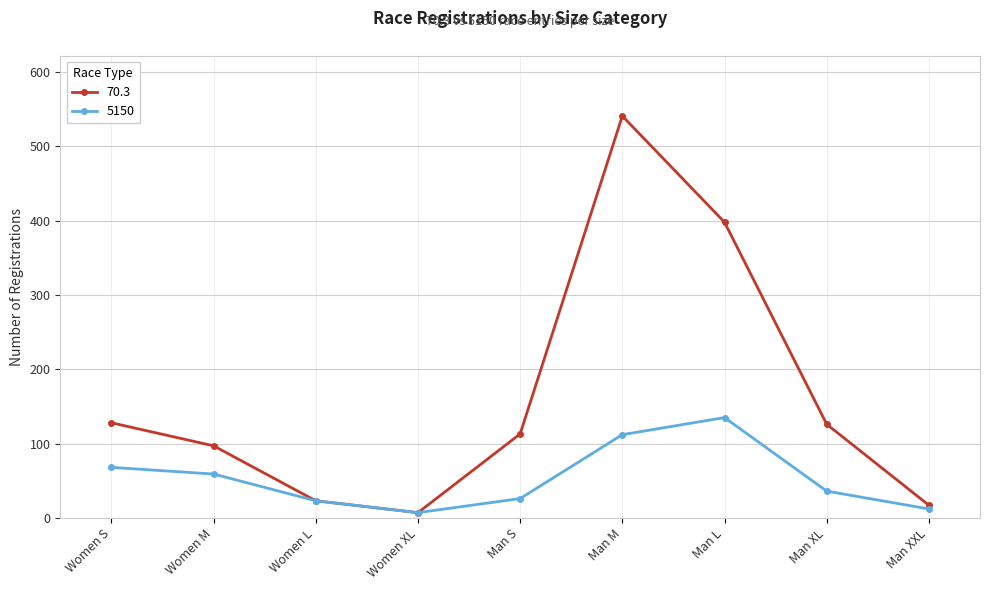

The 5150 series shows 59 at Women M. True or false?

True